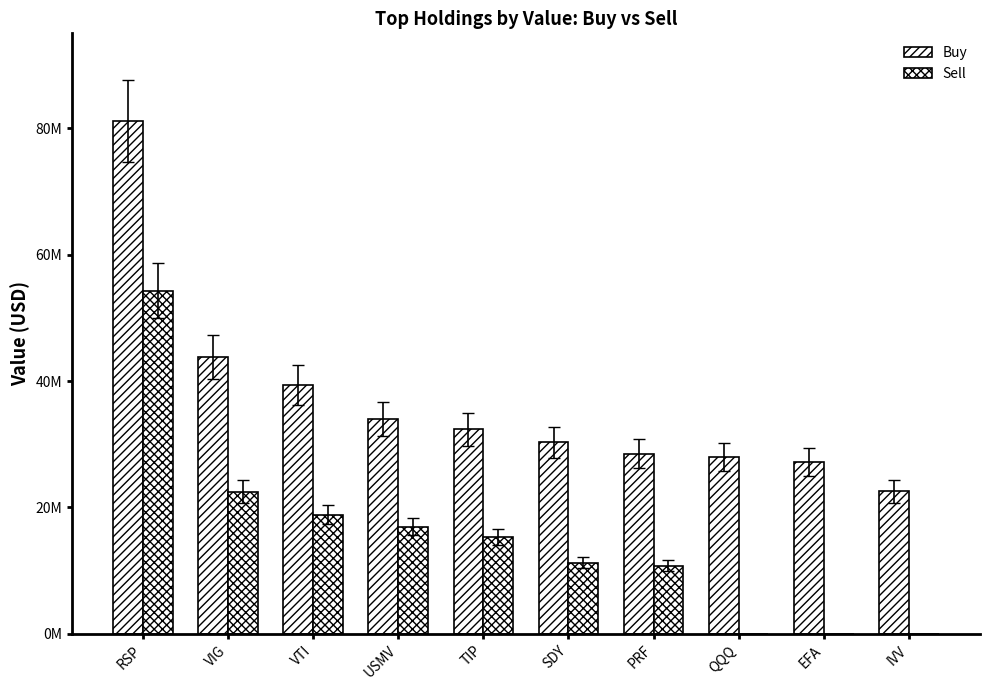

Is it true that Sell equals 29725226 at USMV?

False